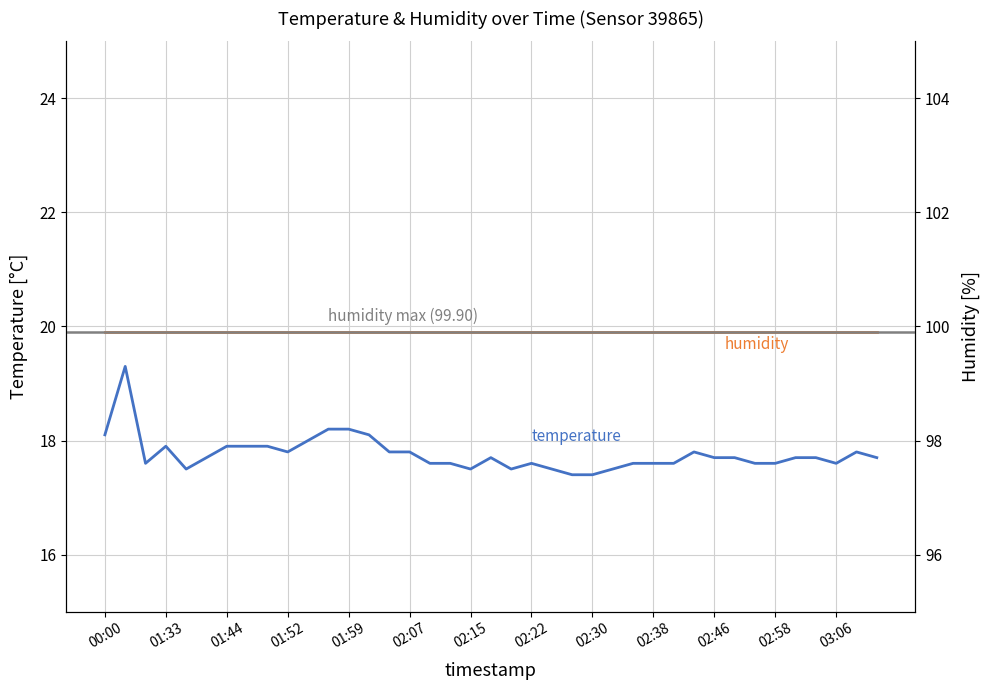

How many points are higher than both their immediate neighbors (excluding endpoints)?

6